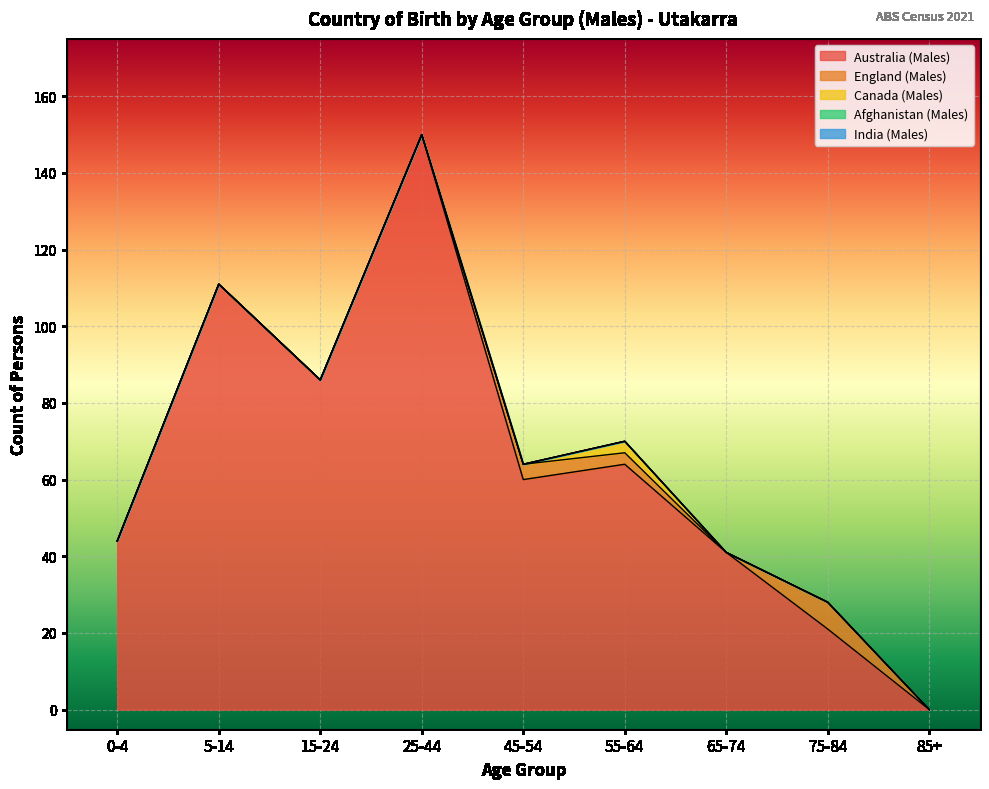

True or false: Canada (Males) and Afghanistan (Males) cross at least once.

False